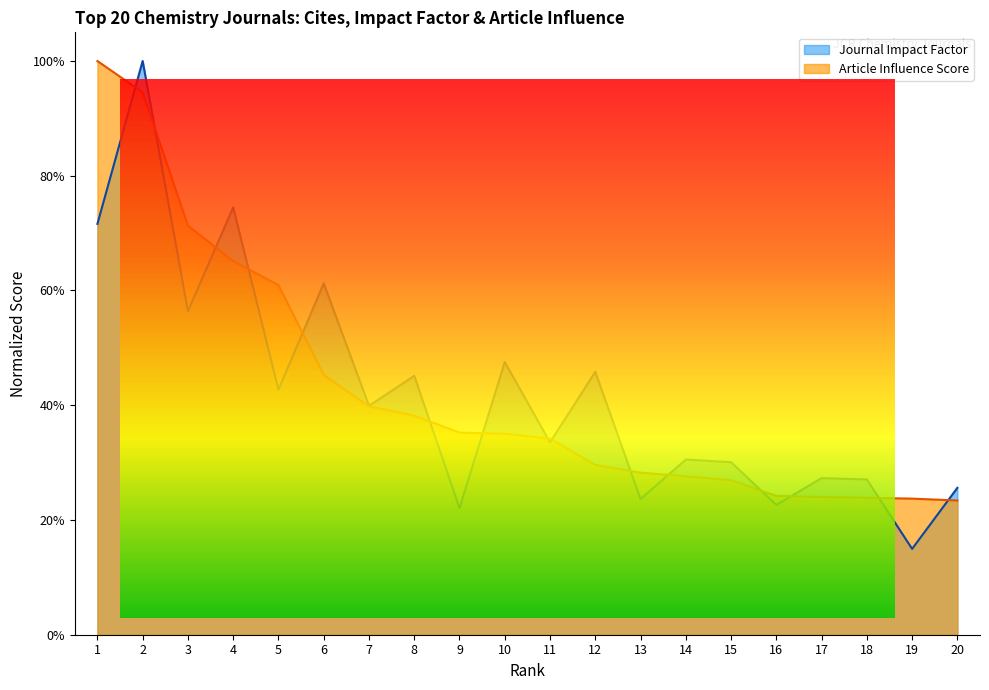

What is the highest value of the Article Influence Score series?

1.0